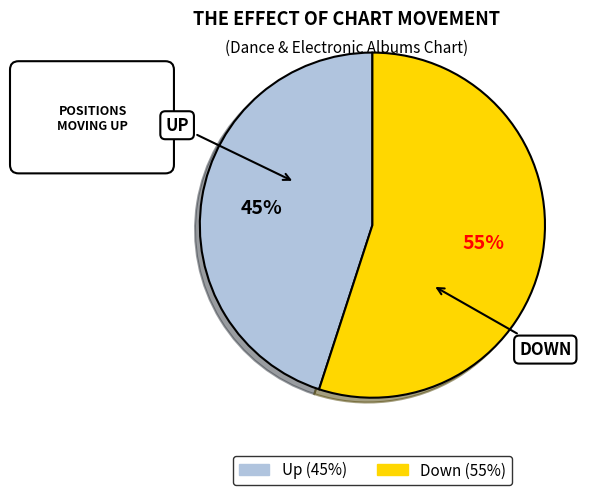

How many slices are in this pie chart?

2